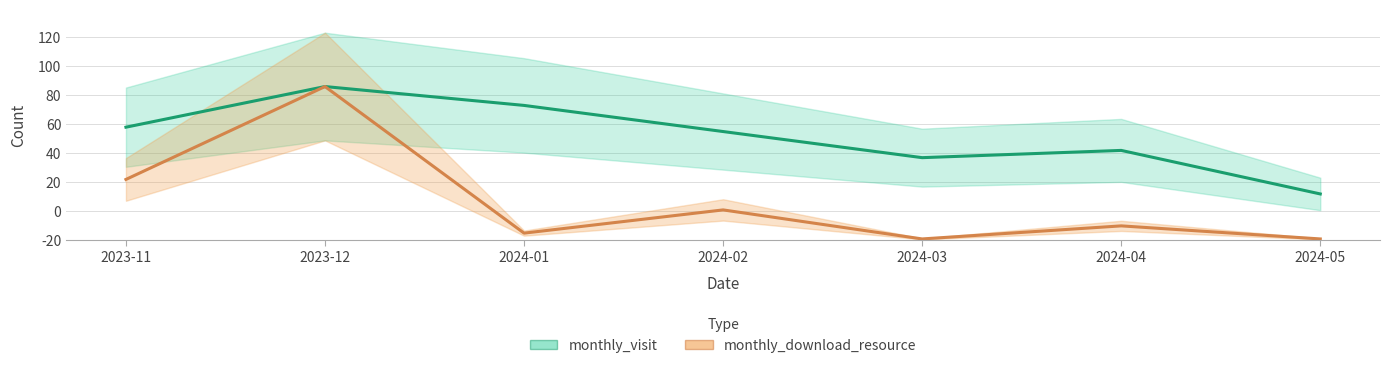

Reading left to right, list all the values displayed in this chart.

monthly_visit: 78	106	93	75	57	62	32
monthly_download_resource: 42	106	5	21	1	10	1